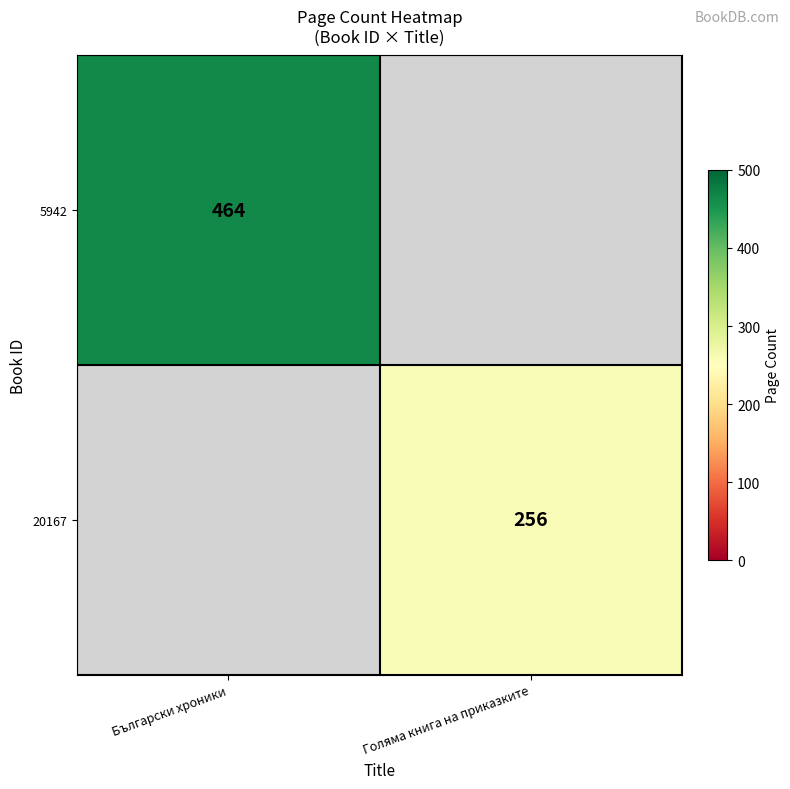

True or false: 20167 has a value of 87.8 at Голяма книга на приказките.

False